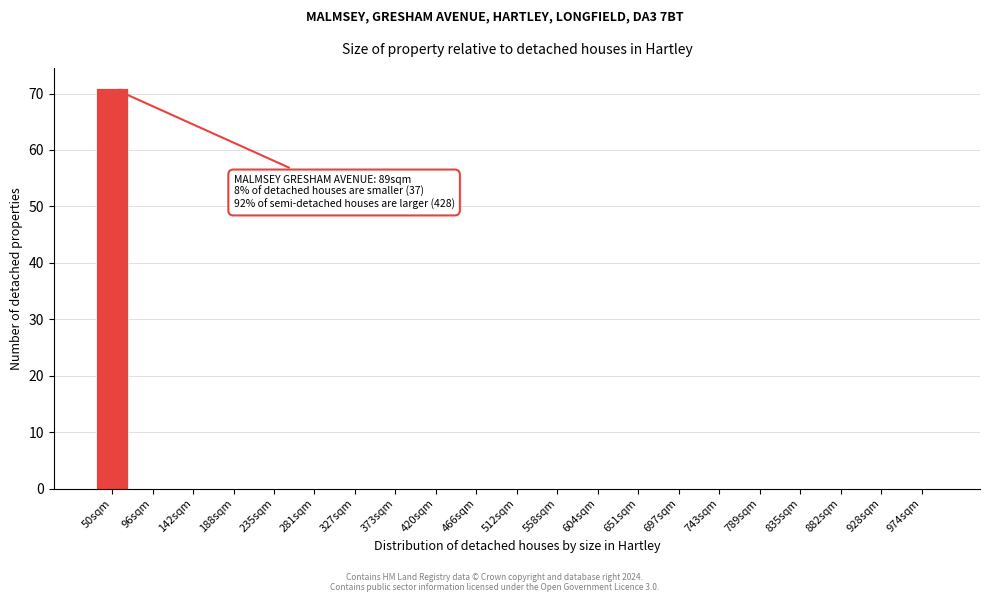

Reading left to right, extract all data points from this chart.

50sqm=71	96sqm=0	142sqm=0	188sqm=0	235sqm=0	281sqm=0	327sqm=0	373sqm=0	420sqm=0	466sqm=0	512sqm=0	558sqm=0	604sqm=0	651sqm=0	697sqm=0	743sqm=0	789sqm=0	835sqm=0	882sqm=0	928sqm=0	974sqm=0